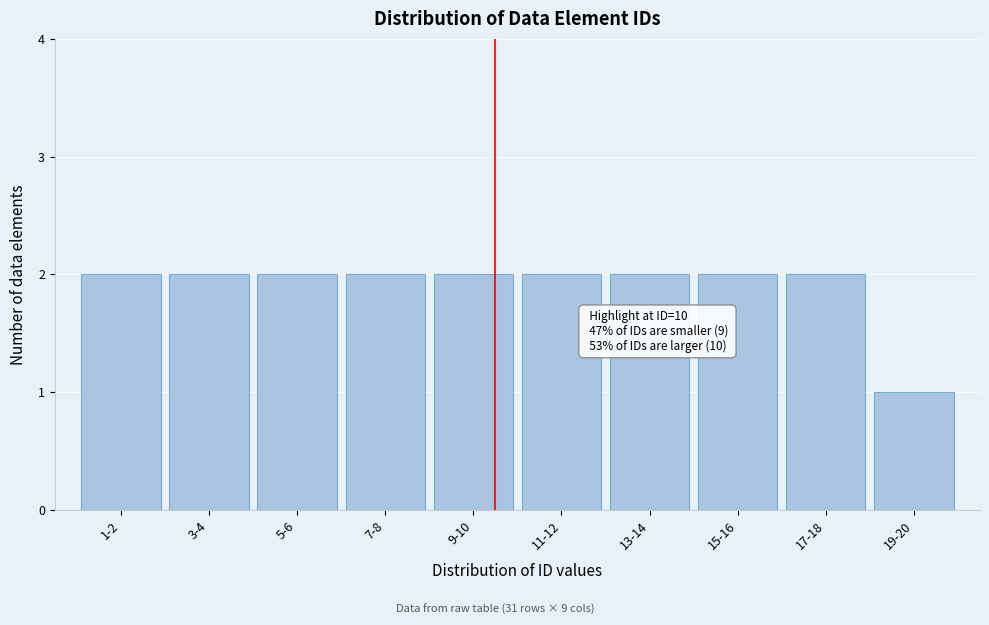

Reading left to right, what are all the values shown in this chart?

2	2	2	2	2	2	2	2	2	1